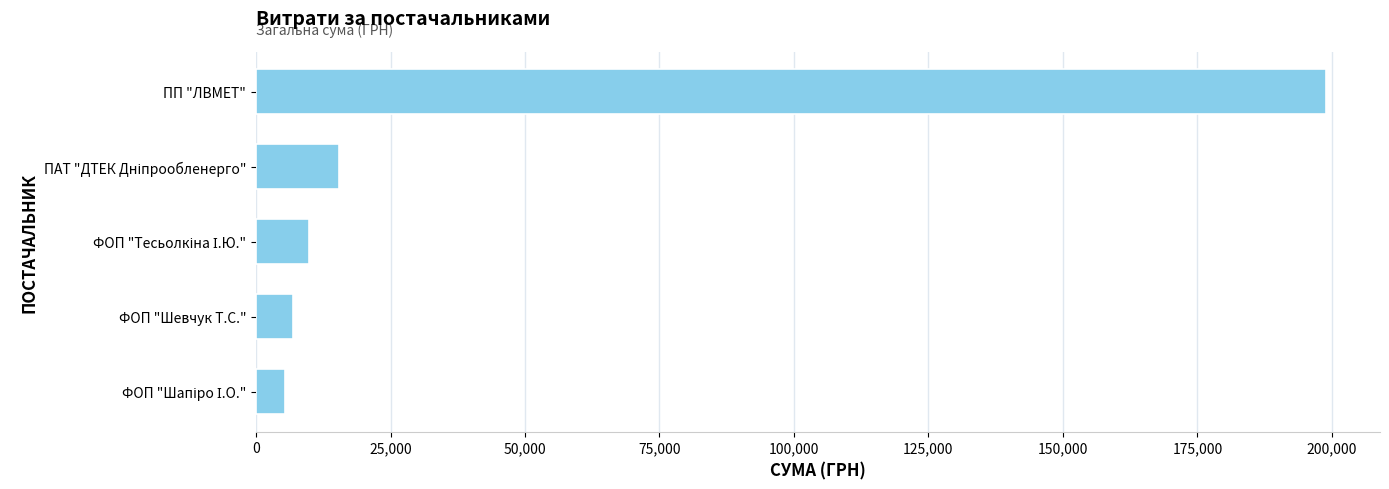

True or false: the data shows 199000.0 at ПП "ЛВМЕТ".

True